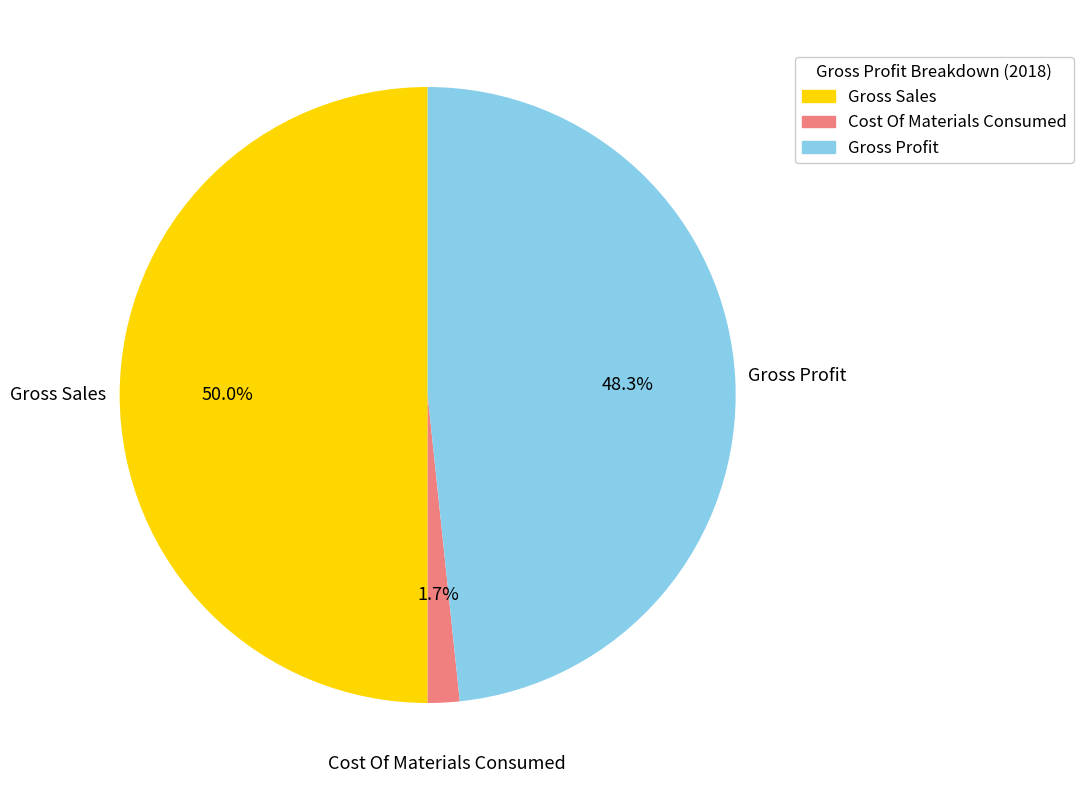

How many slices are in this pie chart?

3